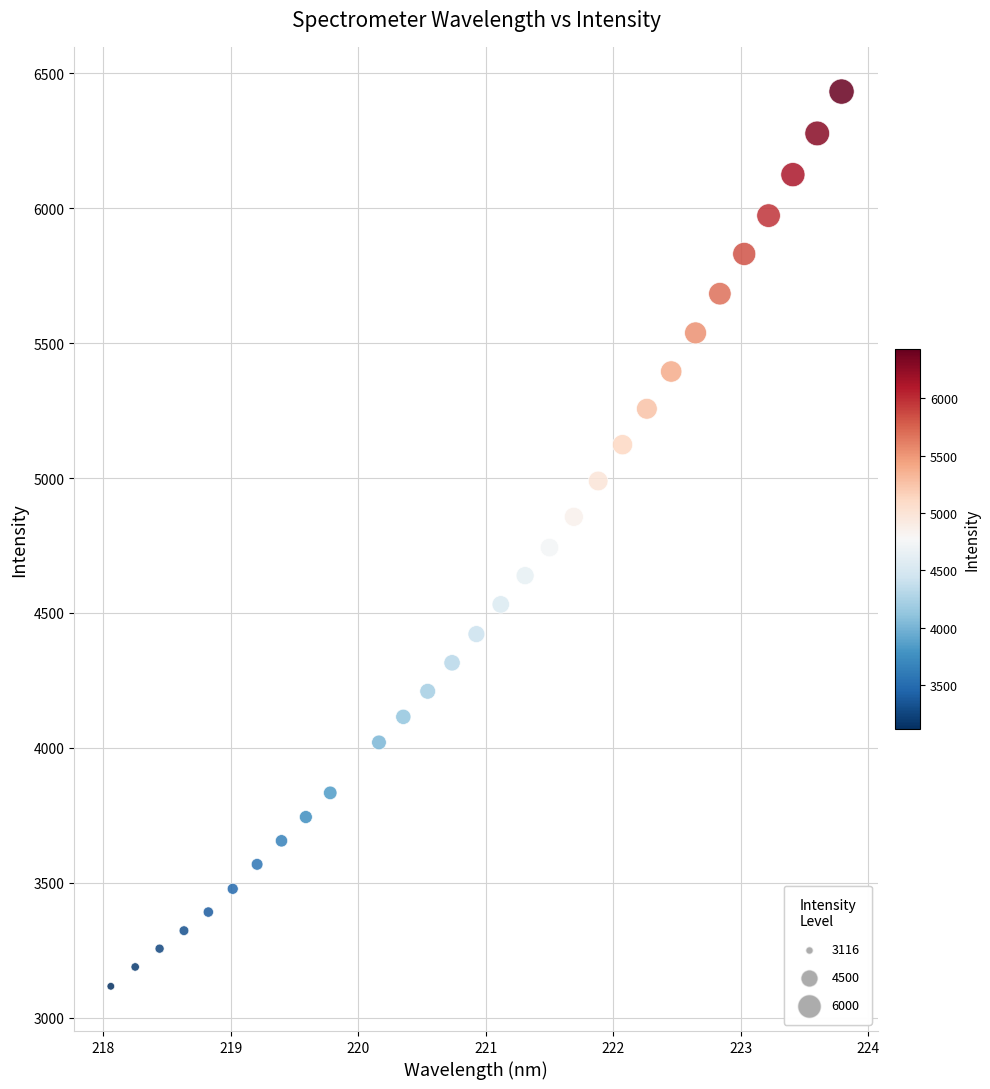

What is the range of X values (max minus min)?

5.7